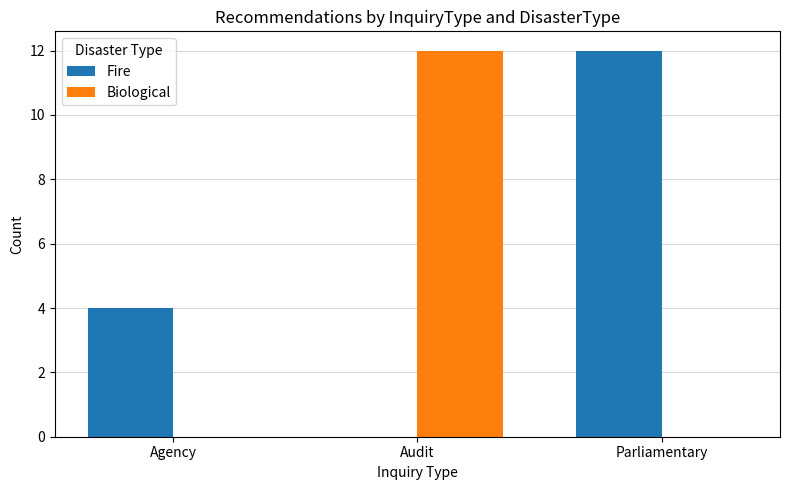

Which category has the highest value in the Fire series?

Parliamentary